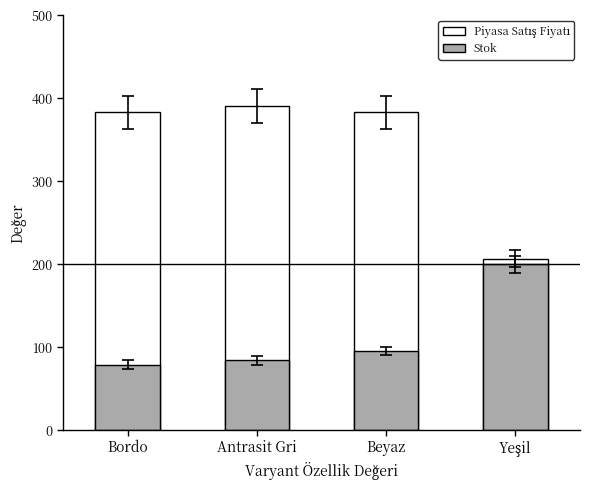

Which category has the highest value in the Piyasa Satış Fiyatı series?

Antrasit Gri